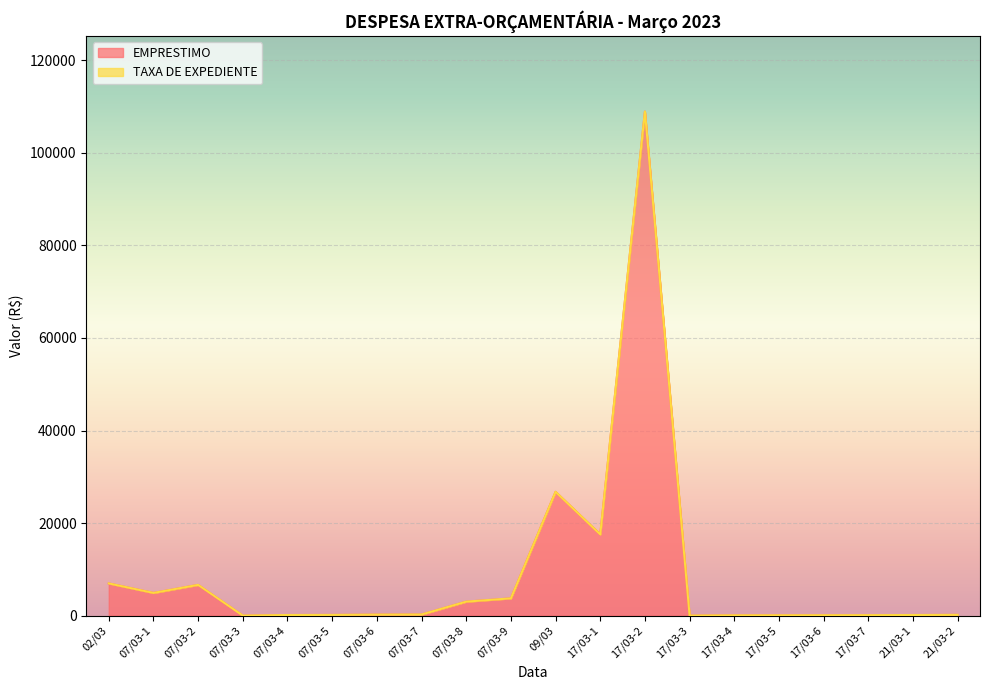

How many data points does each series have?

20